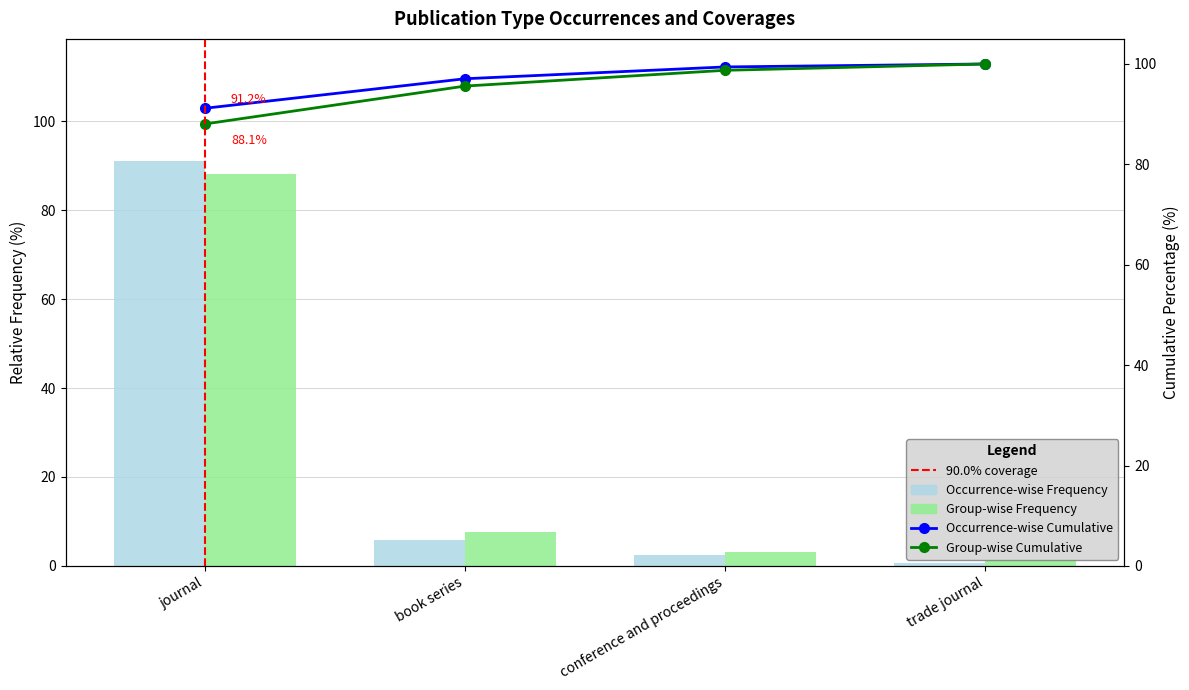

What value does the Occurrence-wise Frequency series have at journal?

91.2